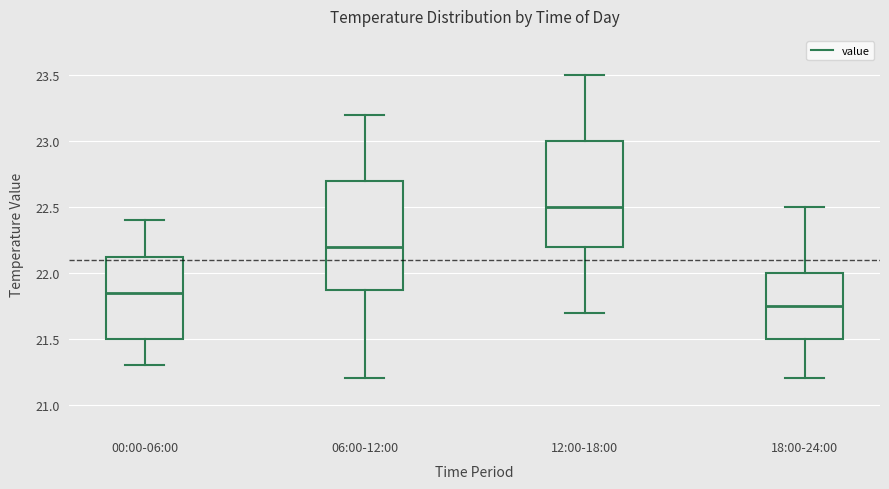

Where is the upper edge of the box for 06:00-12:00 on the y-axis? The values are not printed on the chart, so give them approximately, as read against the axis.

22.70